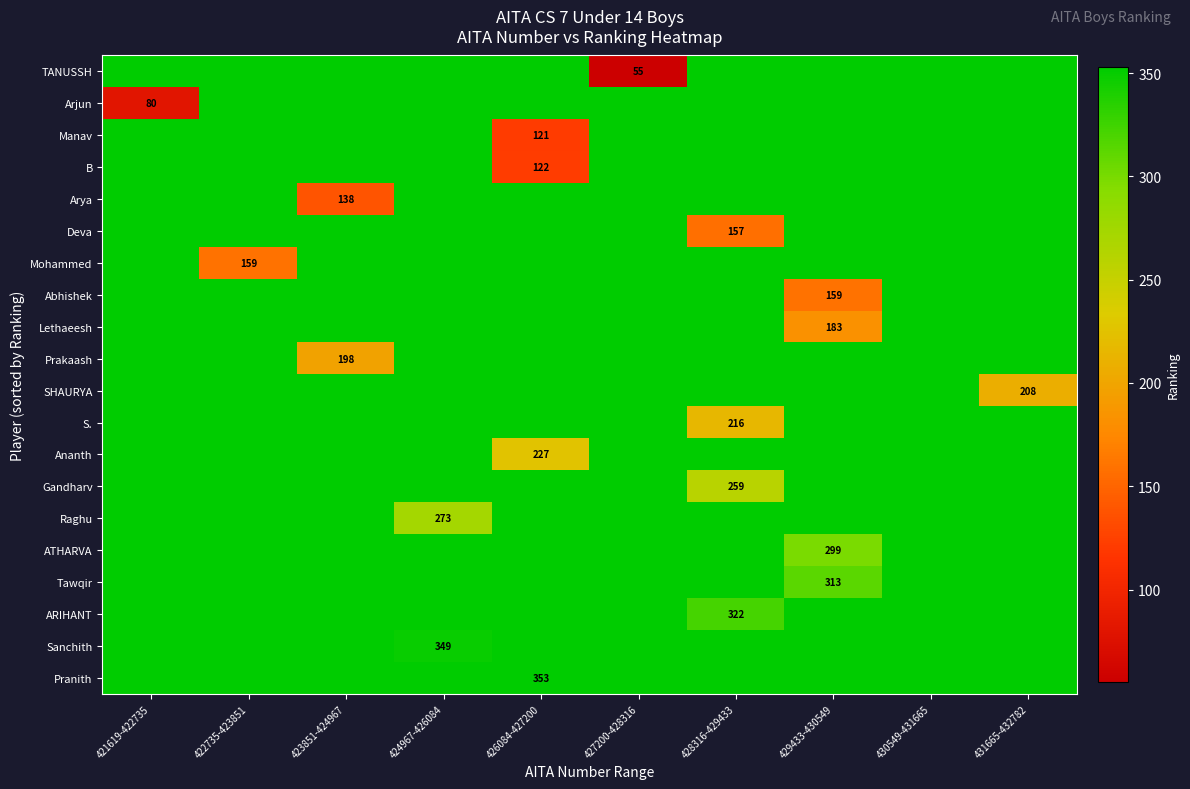

The Manav series shows 353 at 424967-426084. True or false?

True